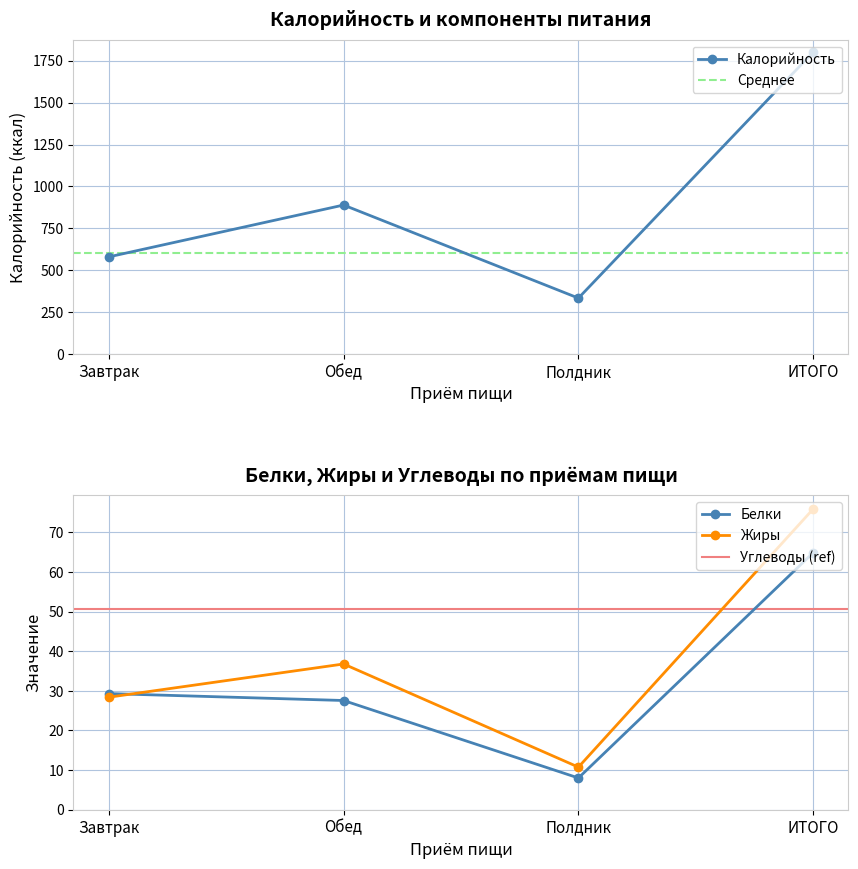

Which series has the largest total across all categories?

Калорийность